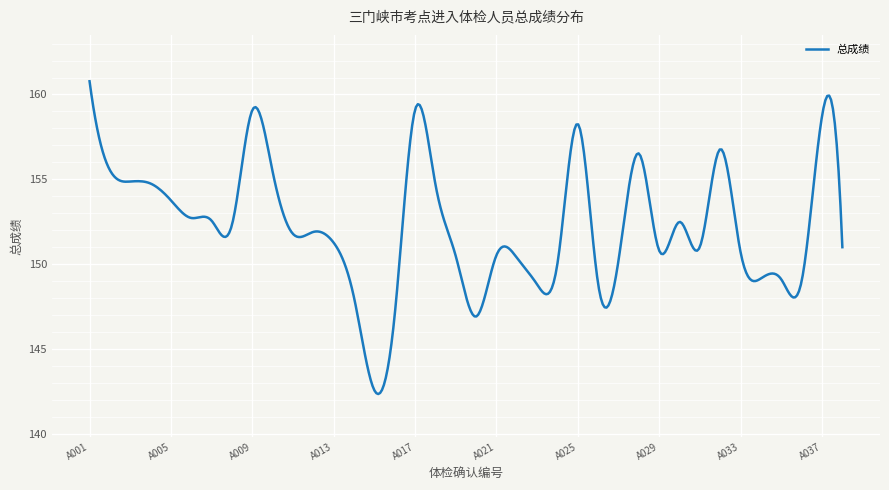

What is the maximum value shown in the chart?

160.8